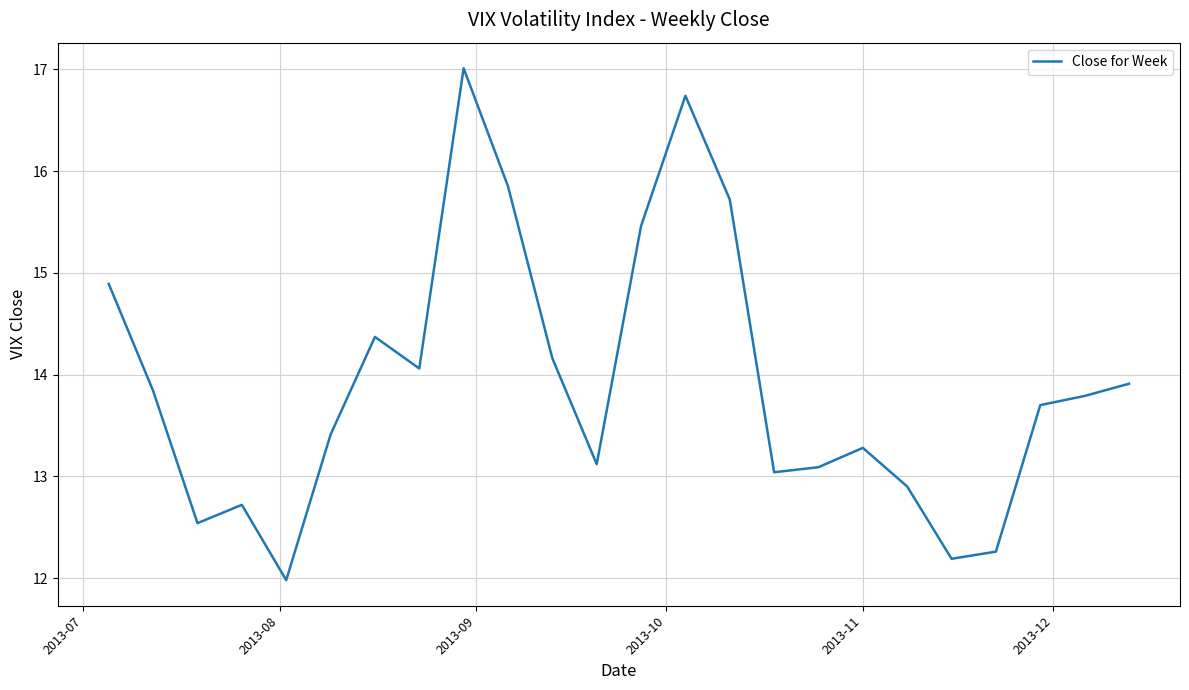

Count the number of values greater than 13.

18